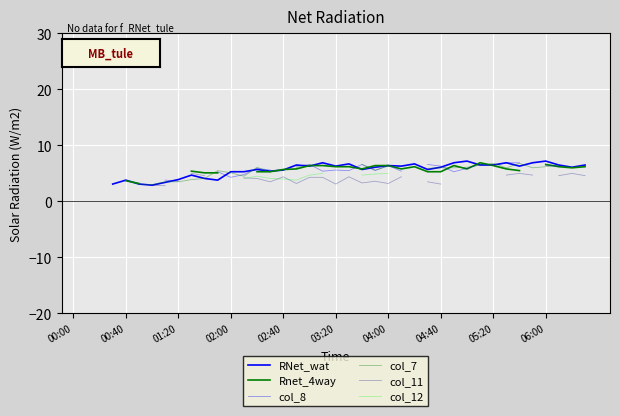

What is the spread (max minus min) of values at 20?

3.5